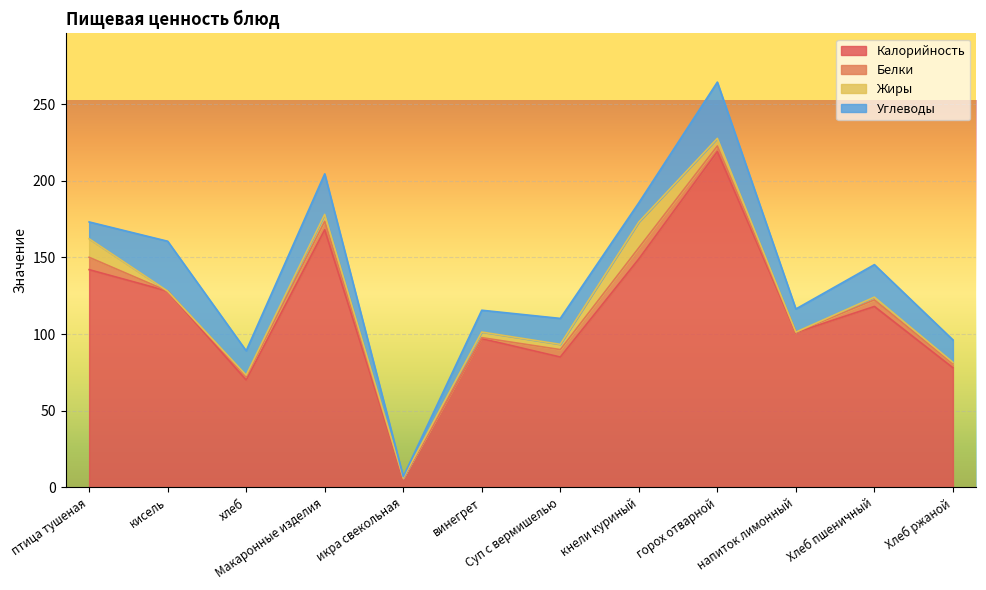

At which category is the sum across all series the highest?

горох отварной